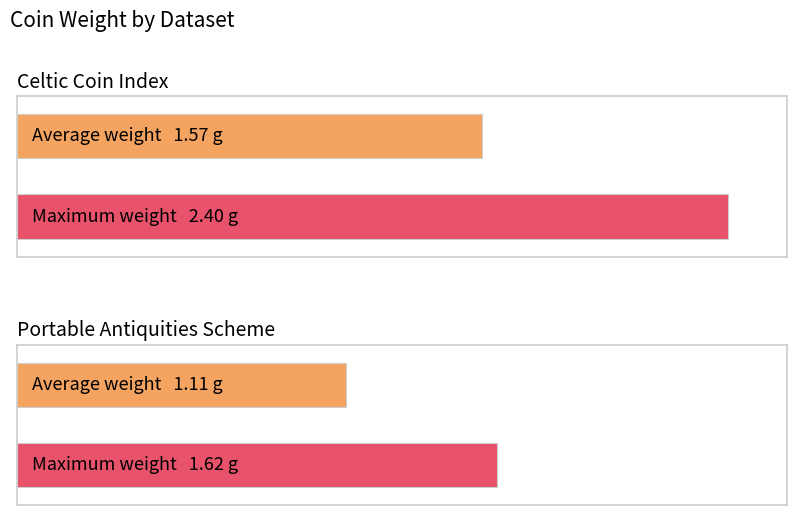

True or false: the data shows 2.3 at CCI-97.1539.

False